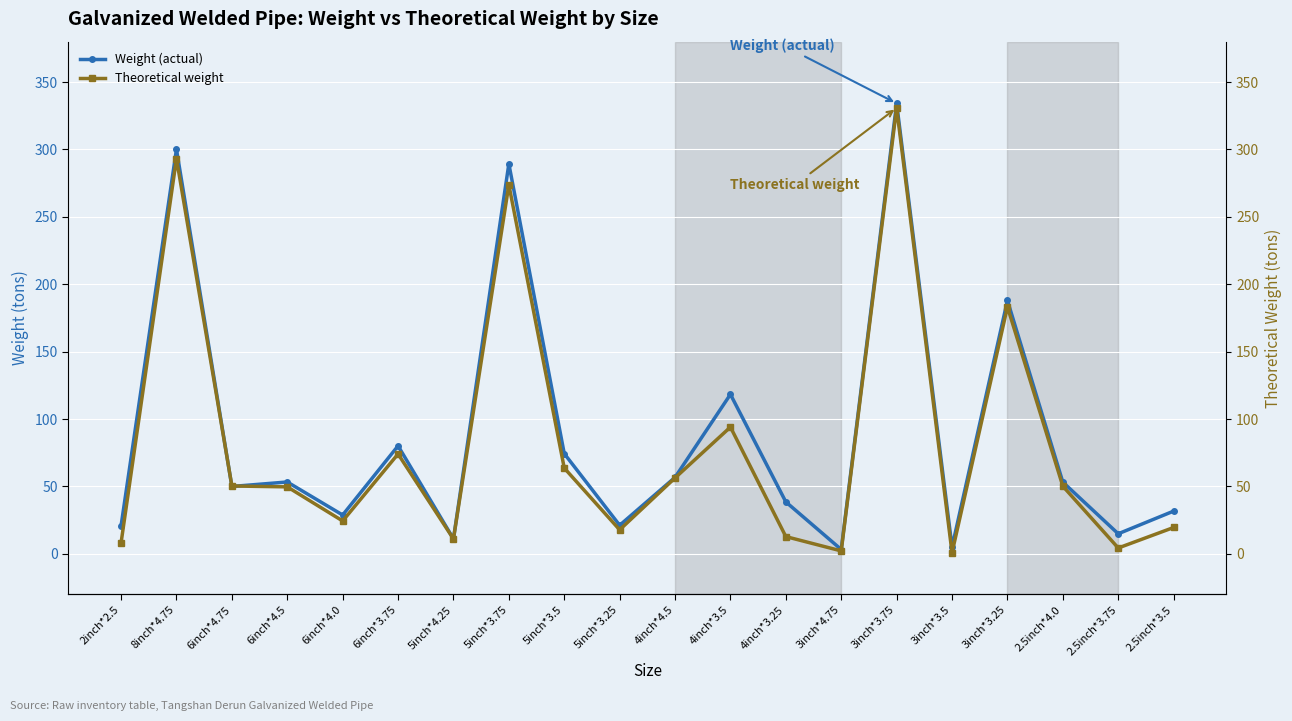

Reading left to right, what are all the values shown in this chart?

Weight (actual): 20.8	300.1	49.9	53.3	28.8	80.1	11.1	289.4	74.3	21.2	56.7	118.3	38.5	3.2	334.2	5.0	188.0	53.2	14.9	31.7
Theoretical weight: 8.1	293.2	50.3	49.7	24.4	74.1	11.0	273.8	63.6	17.8	56.3	94.0	12.8	2.1	330.8	0.8	183.2	50.2	4.3	19.5